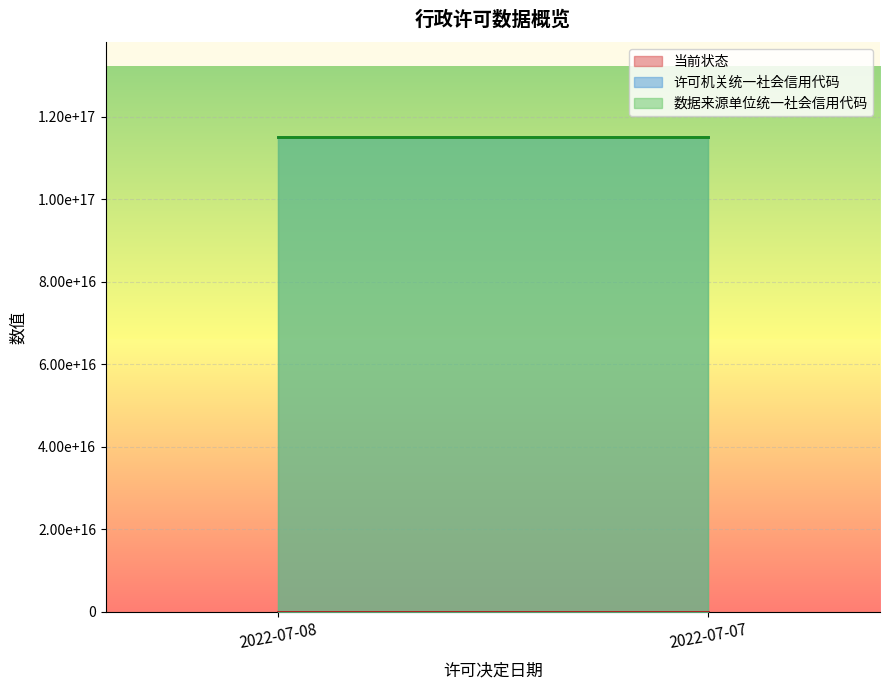

At which category is the sum across all series the highest?

2022-07-08